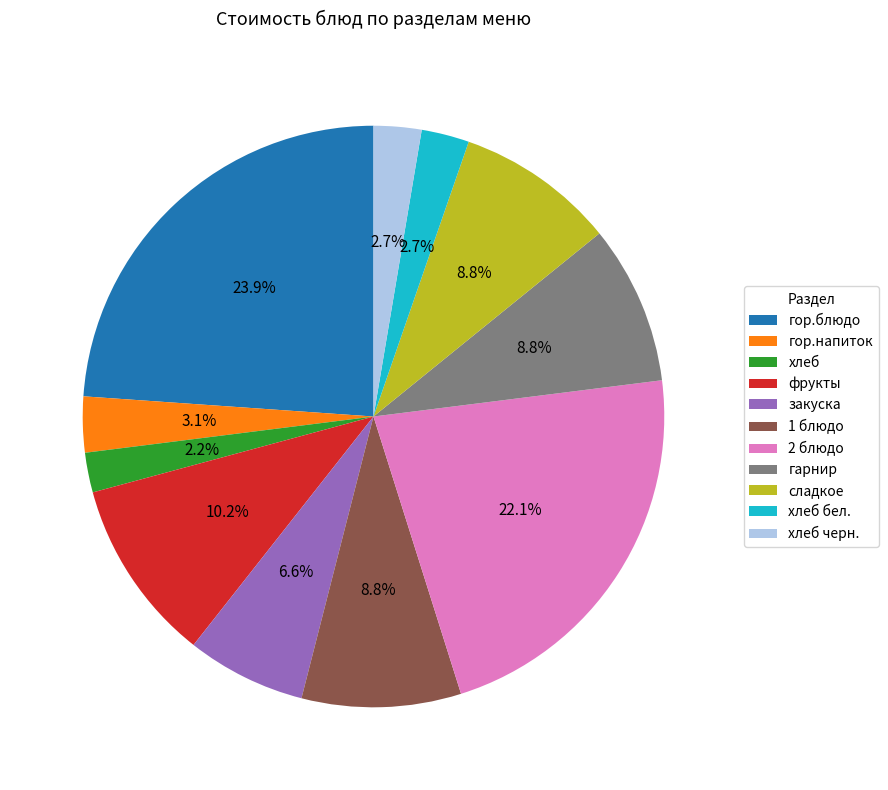

Is it true that закуска is 21% of the pie?

False